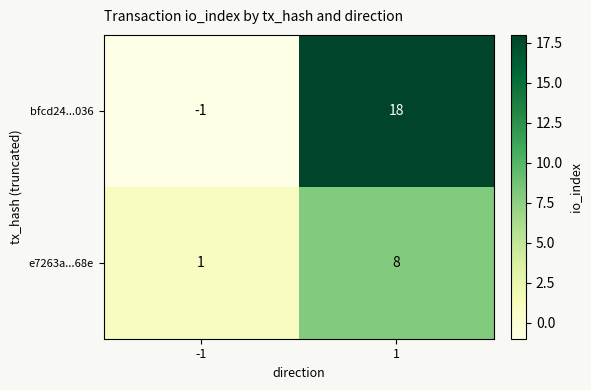

List the series in order of their overall mean, lowest first.

e7263a...68e, bfcd24...036